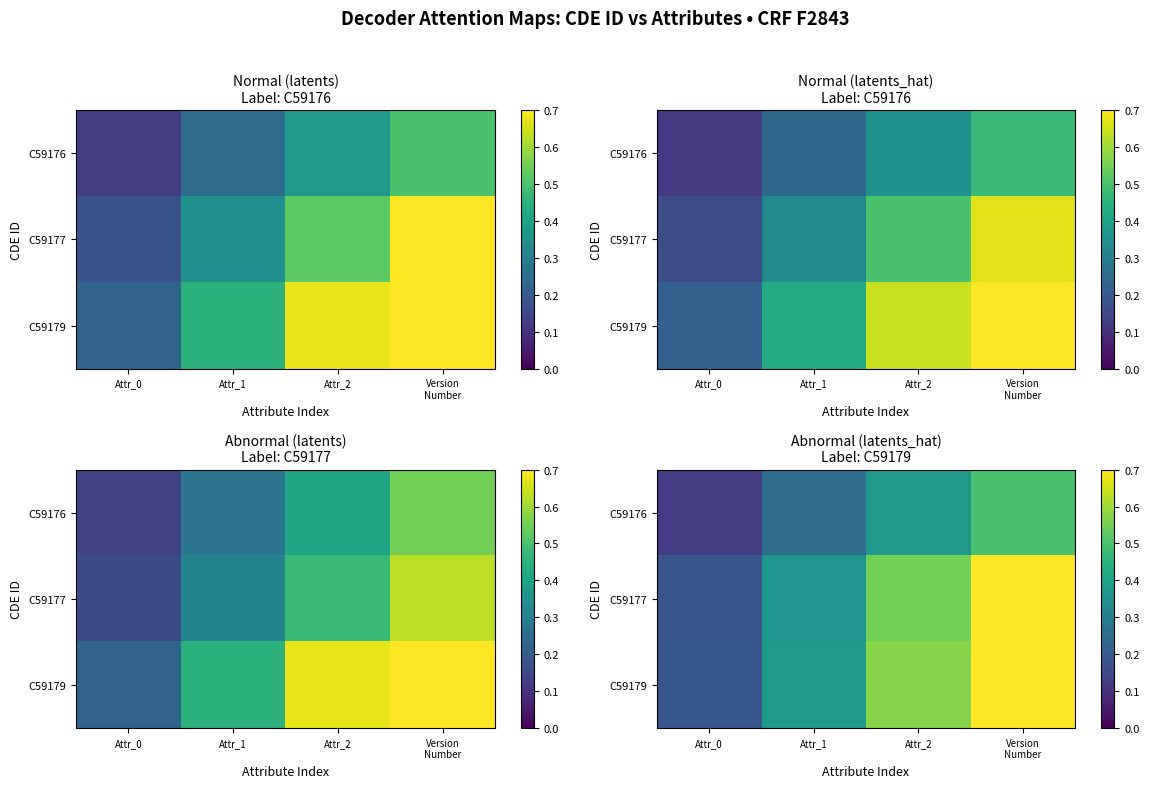

True or false: C59179 has a value of 0.6 at Attr_2.

True